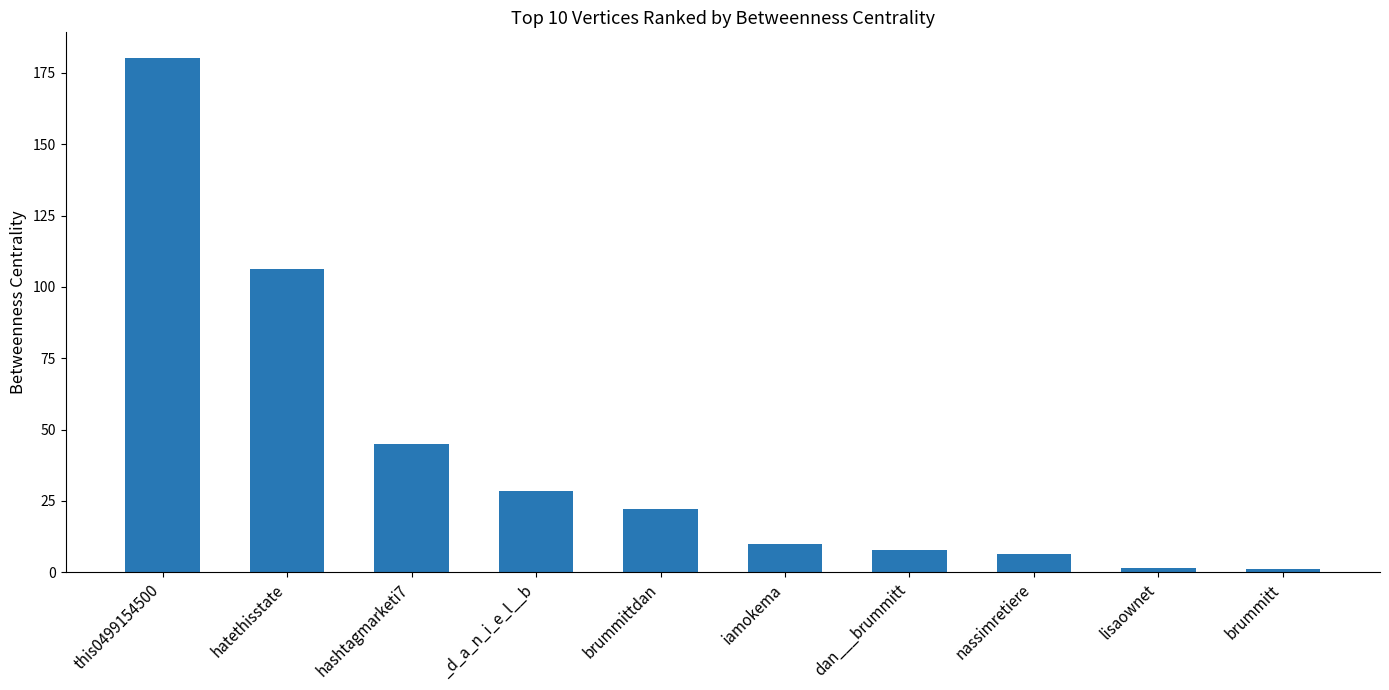

True or false: the data shows 6.5 at nassimretiere.

True